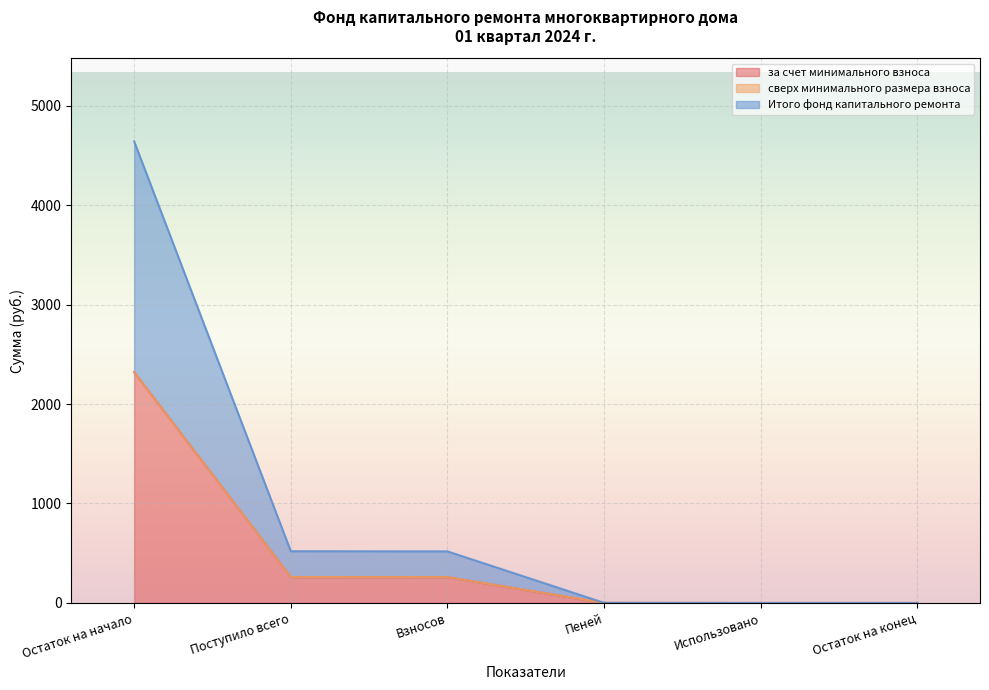

True or false: Итого фонд капитального ремонта has more than 2 points higher than both neighbors.

False